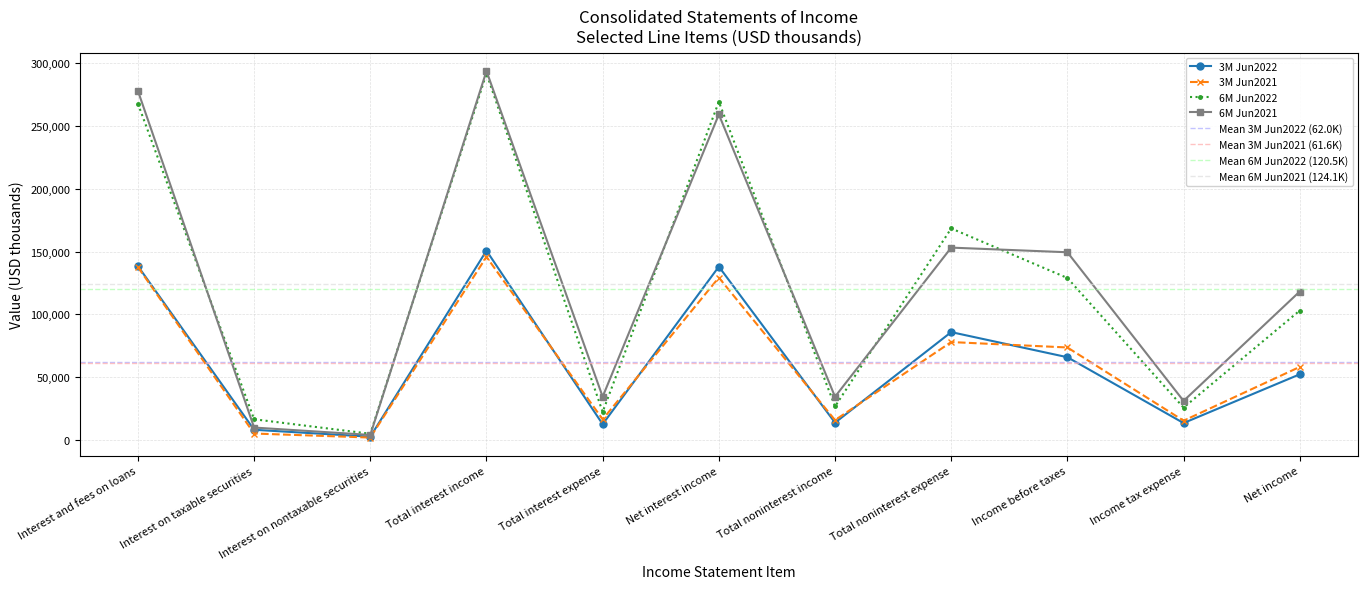

What is the average value of the 6M Jun2022 series?

120499